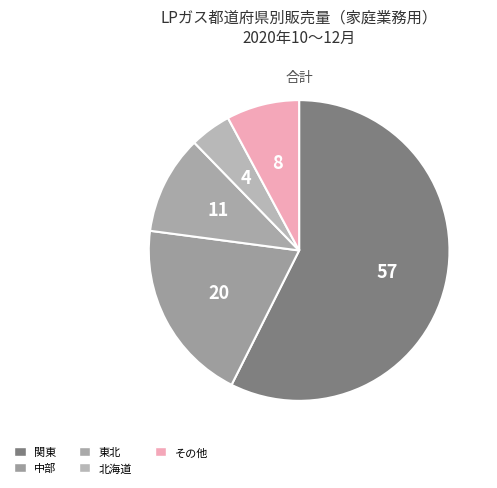

Is there any slice that represents more than half of the pie?

Yes